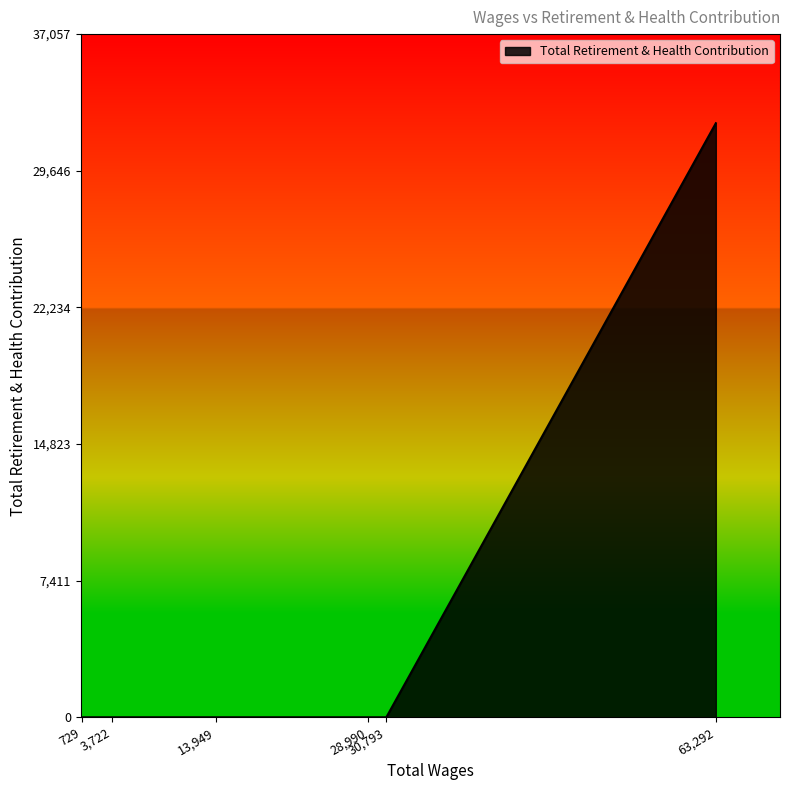

True or false: there are more than 1 points higher than both neighbors.

False